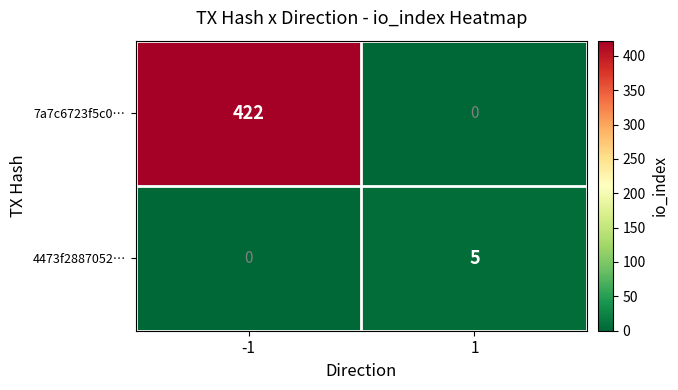

Reading left to right, what are all the values shown in this chart?

7a7c6723f5c0…: 422	0
4473f2887052…: 0	5